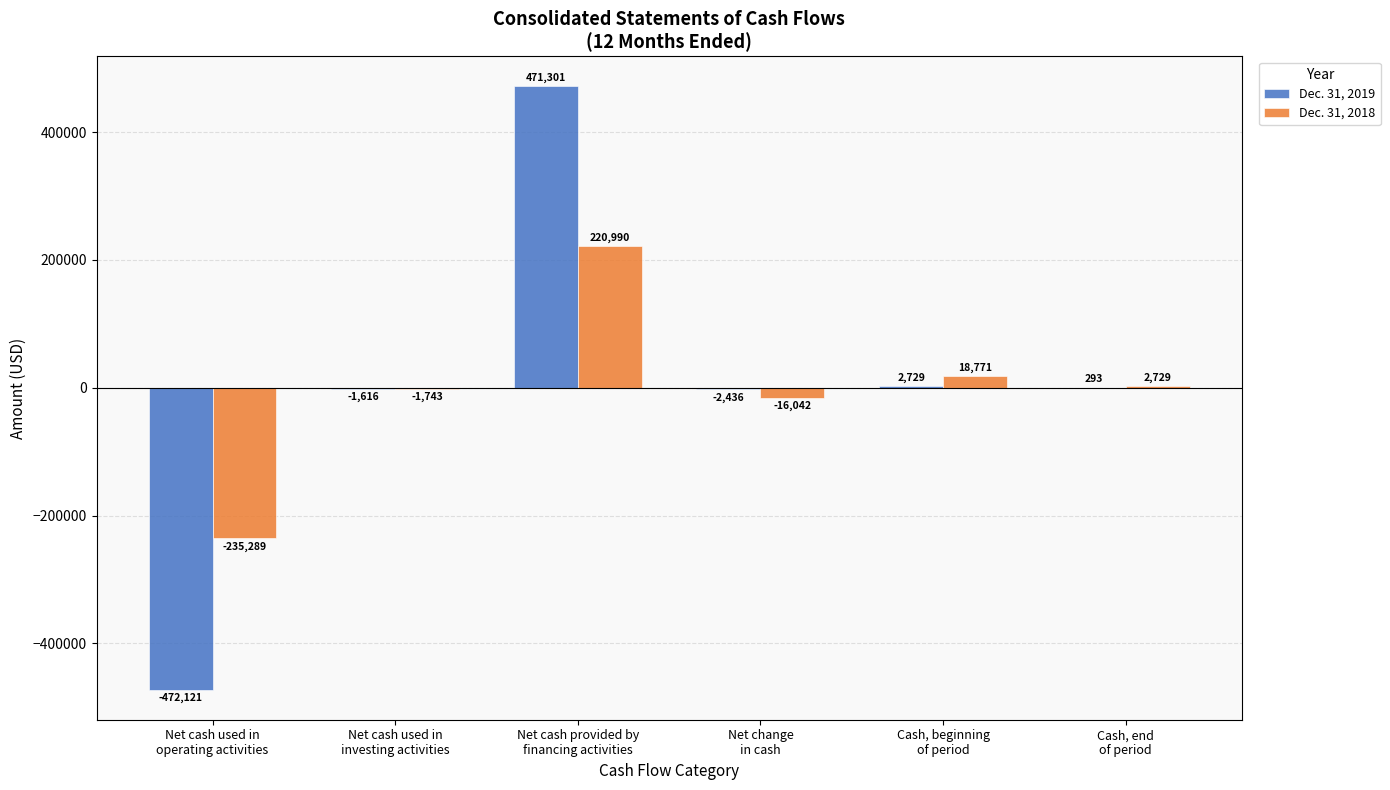

What is the sum of all Dec. 31, 2019 values?

-1850